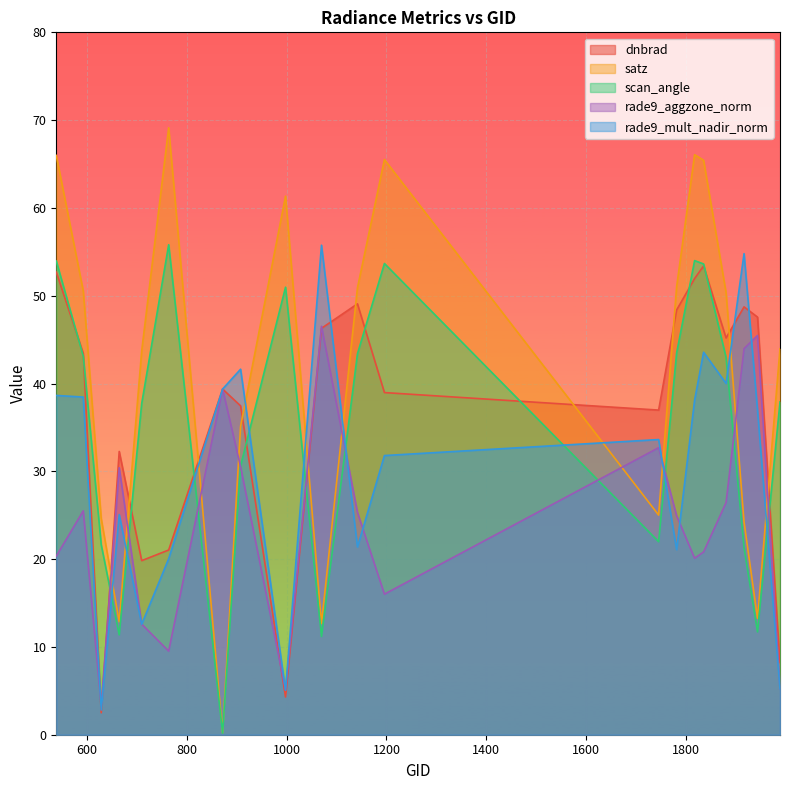

True or false: scan_angle has a value of 14.5 at 1880.

False